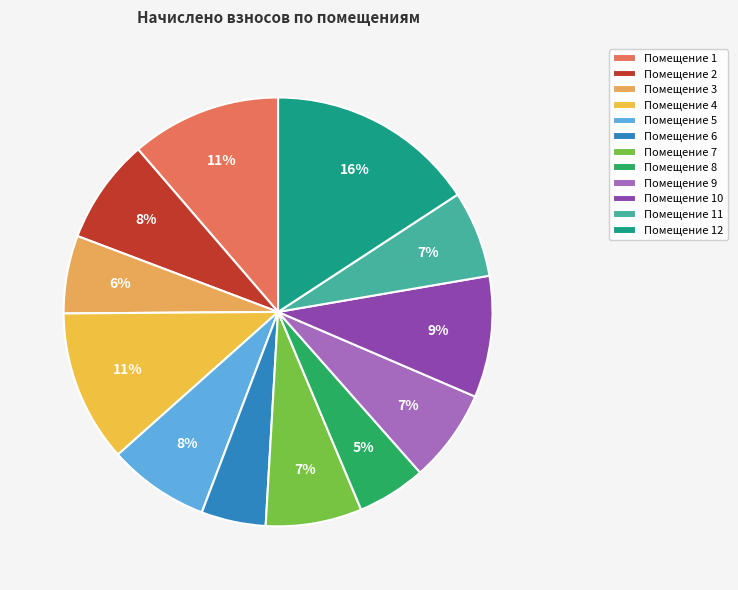

Rank the categories by value from lowest to highest.

6, 8, 3, 11, 9, 7, 5, 2, 10, 1, 4, 12